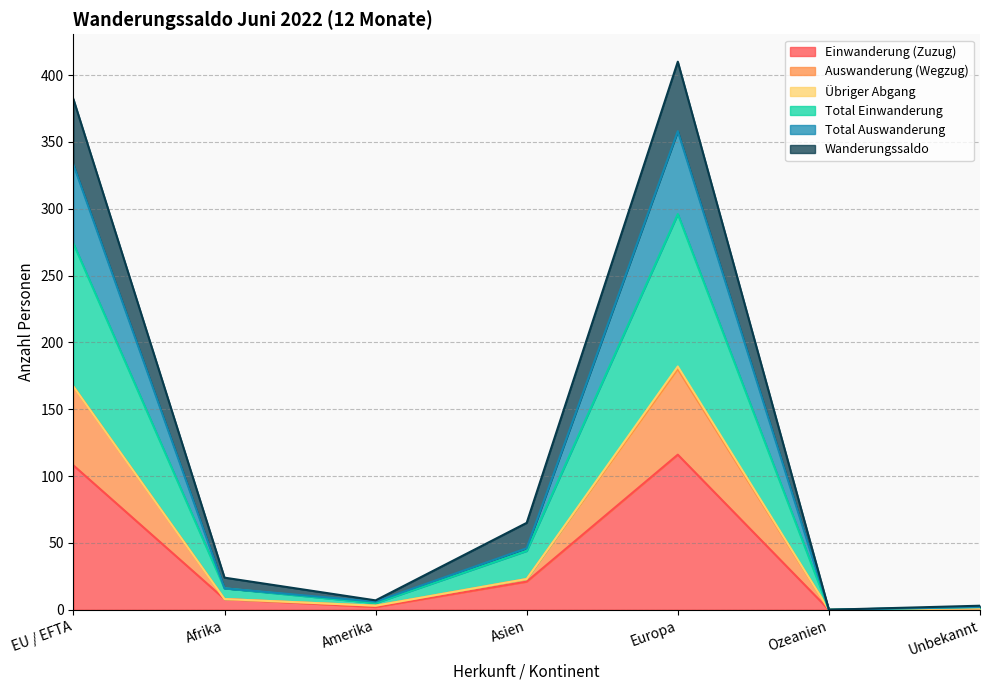

What is the maximum value for Einwanderung (Zuzug)?

116